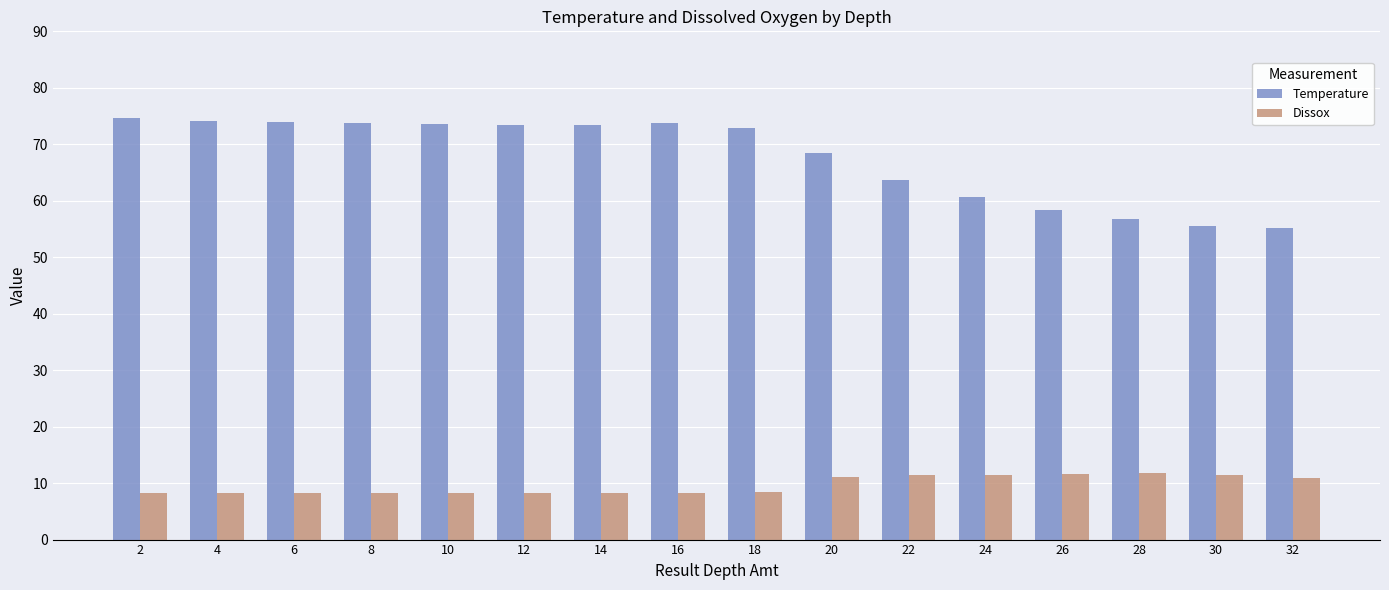

What is the total value across all series at 6?

82.2